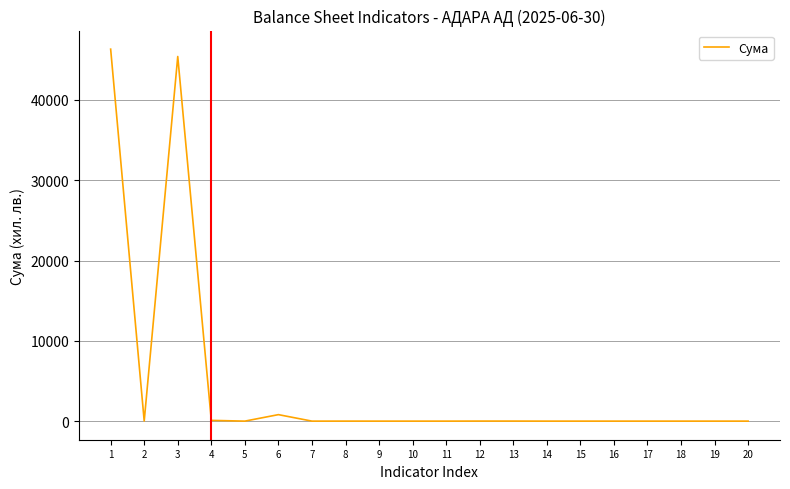

Is it true that the value at 18 is 0?

True